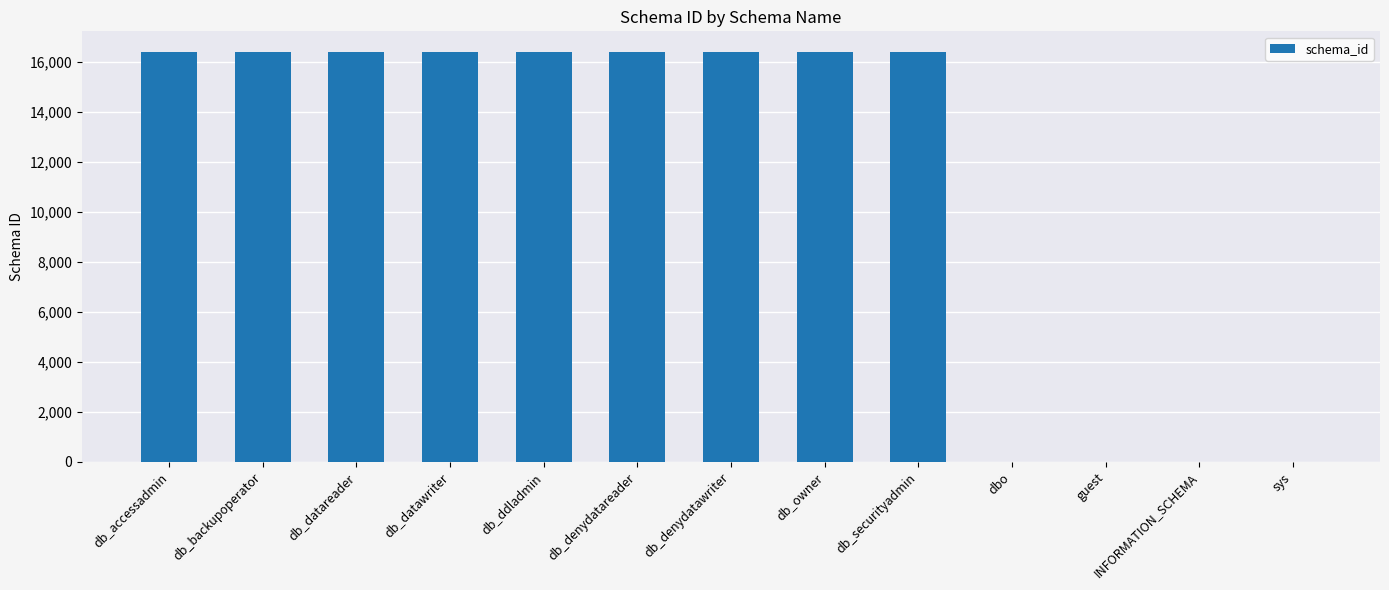

The value at db_accessadmin is 24469. True or false?

False